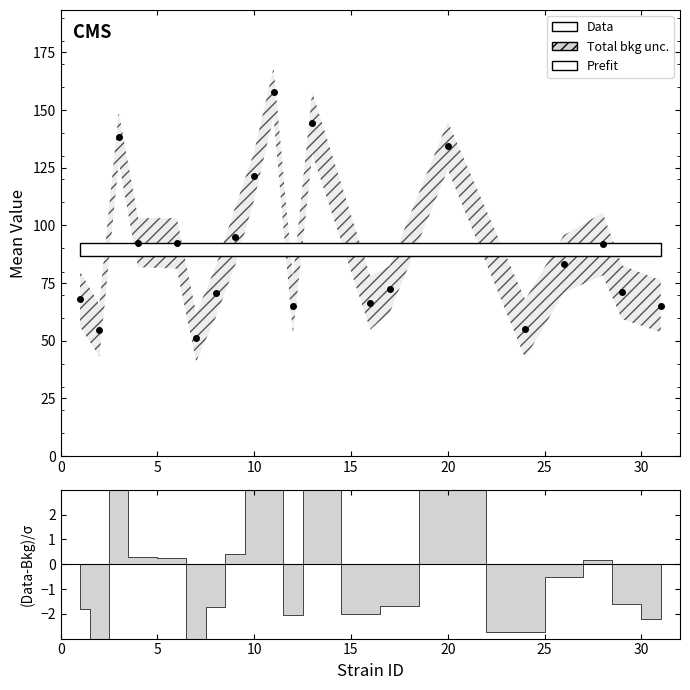

The value at 25 is 82.3. True or false?

False